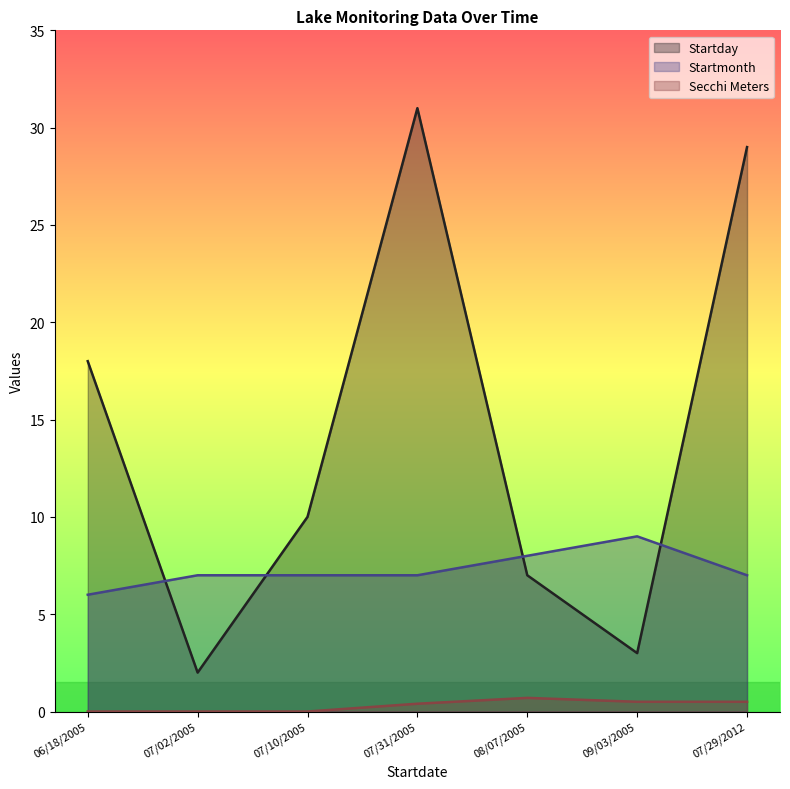

Which series changed the most between 08/07/2005 and 09/03/2005?

Startday